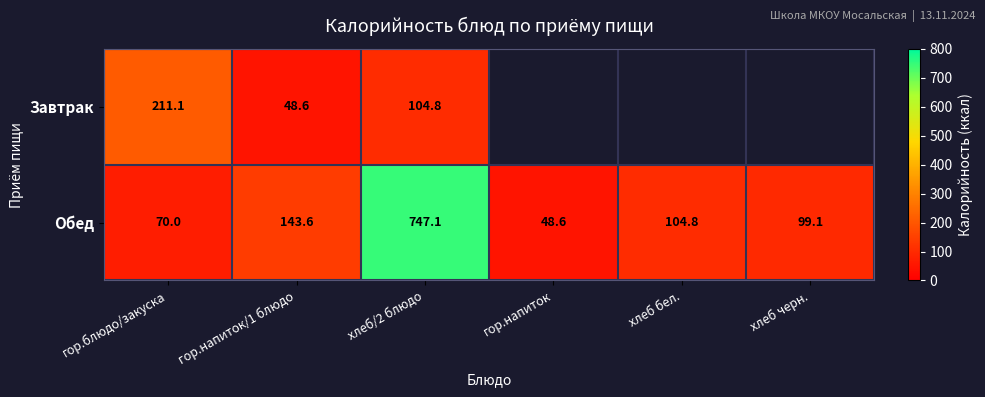

What is the difference between the second highest and second lowest values in the Обед series?

73.6